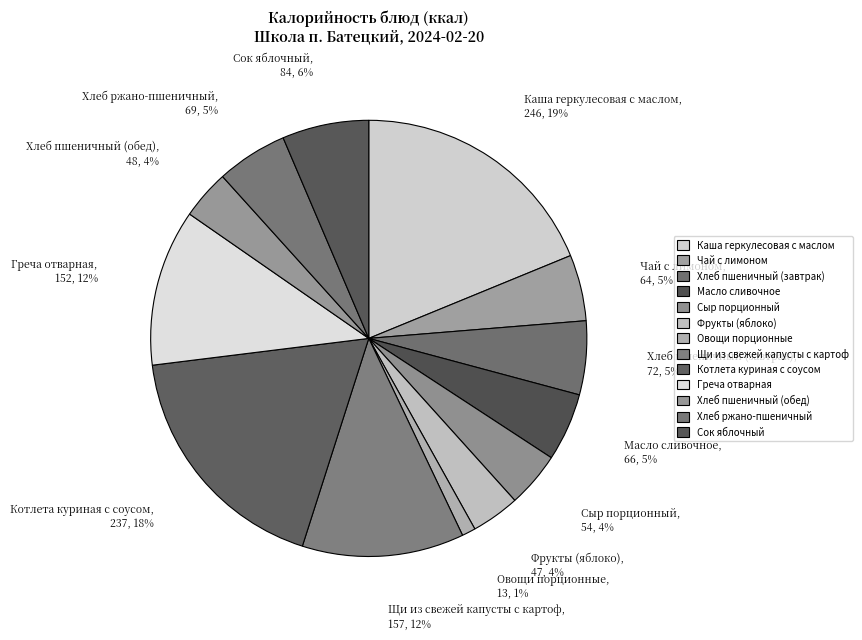

Is the sum of Хлеб пшеничный (завтрак) and Овощи порционные greater than half?

No